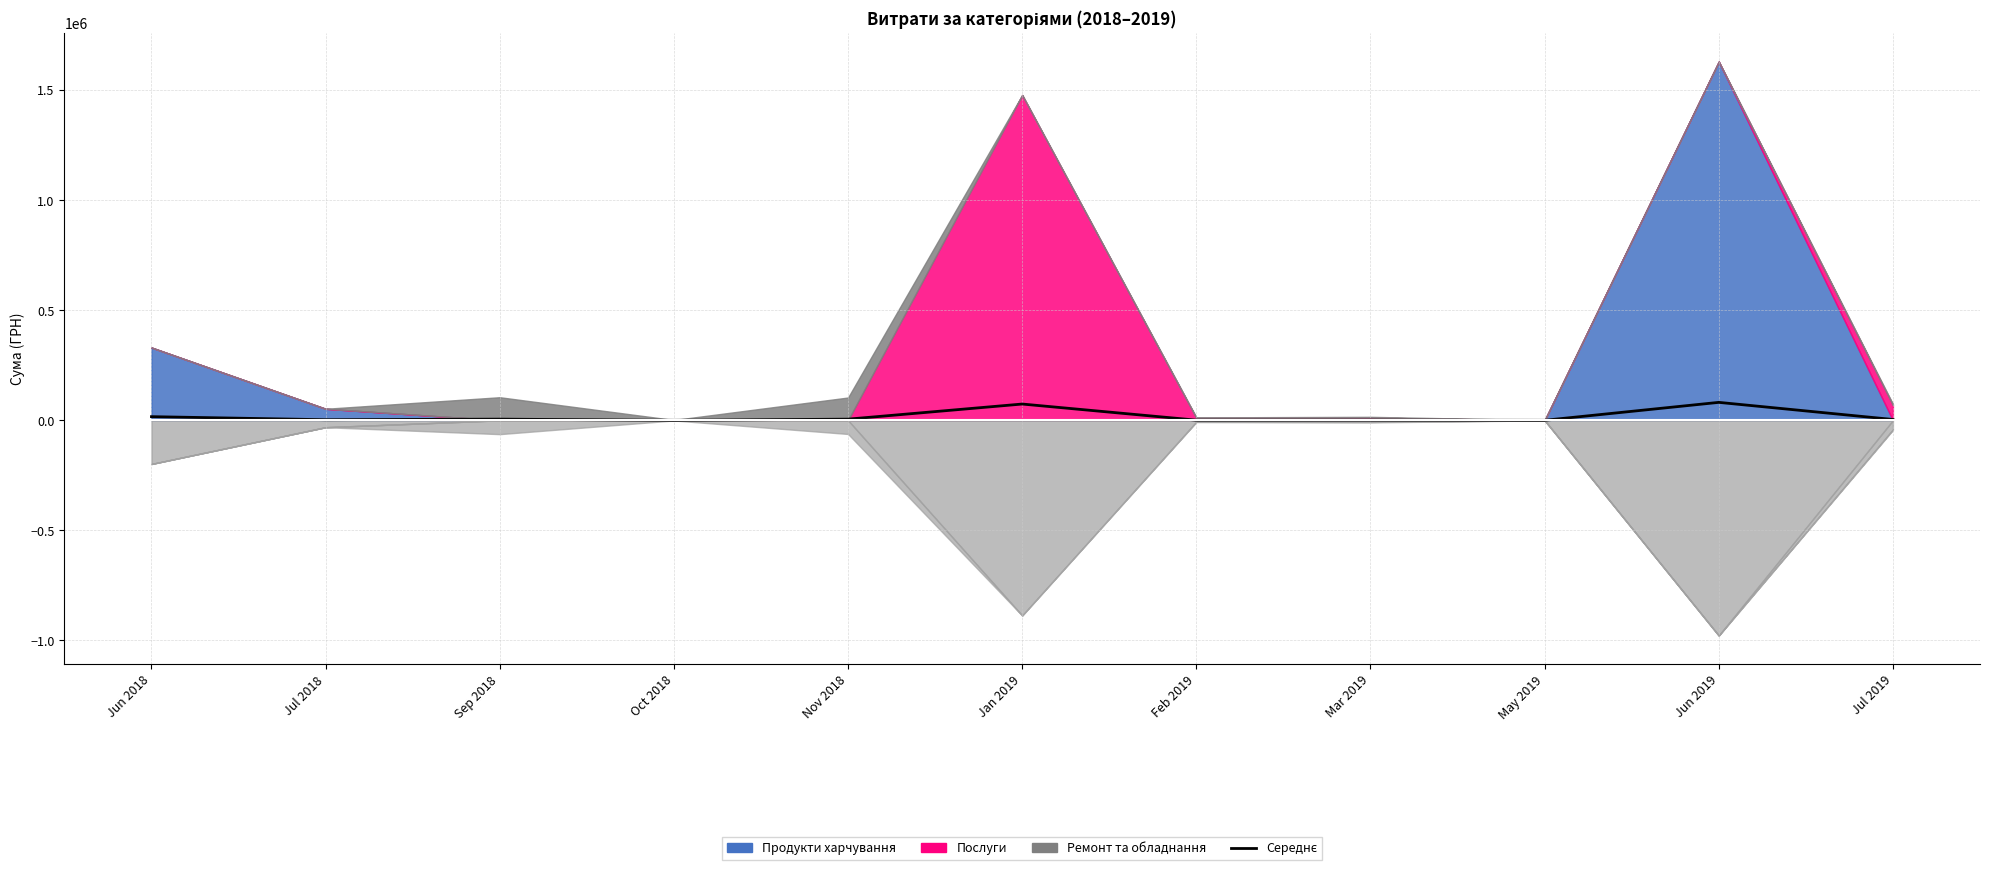

How many data points does each series have?

11